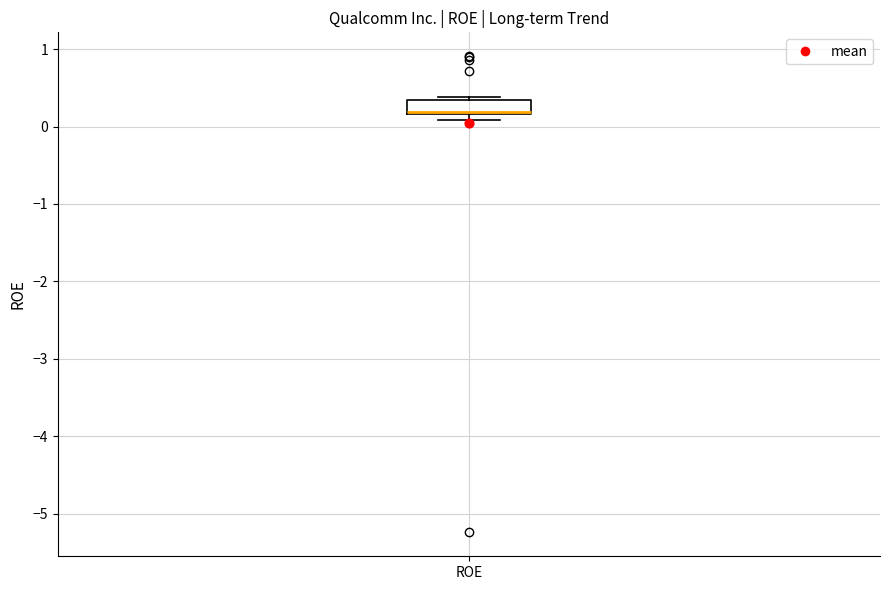

Read this box plot against the y-axis: the position of the median line, the range covered by the box, and the ends of both whiskers. The values are not printed on the chart, so give them approximately, as read against the axis.

median 0.2 (drawn on the box's lower edge), box 0.2 to 0.3, whiskers 0.1 to 0.4